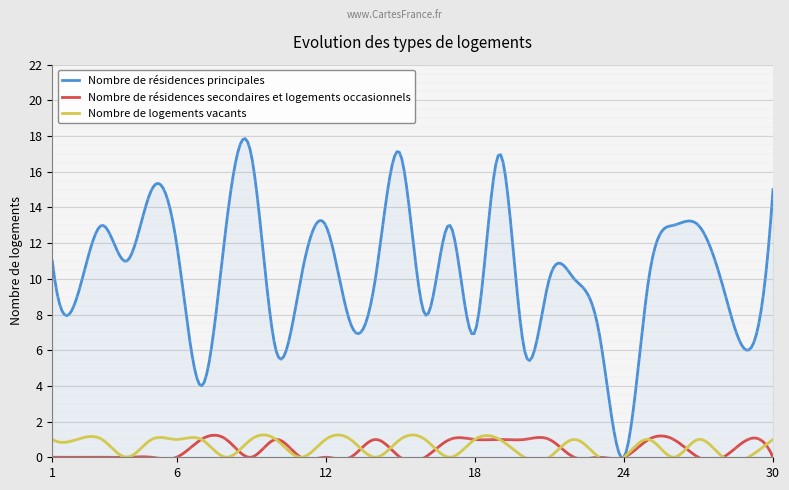

How many lines are shown in the chart?

3